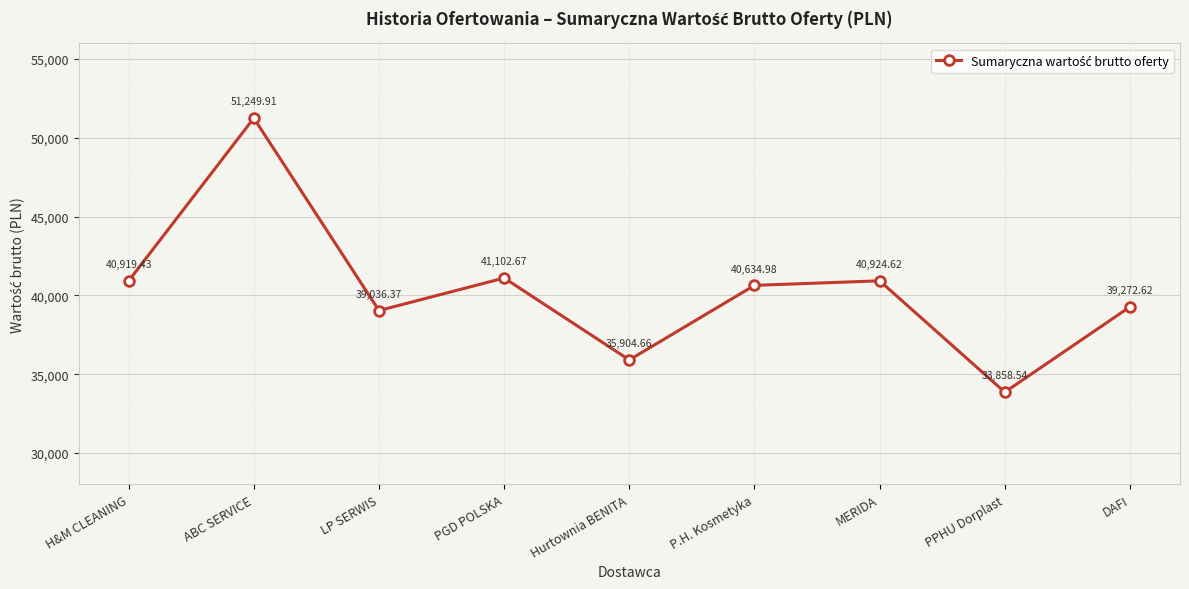

How many points are lower than both their immediate neighbors (excluding endpoints)?

3